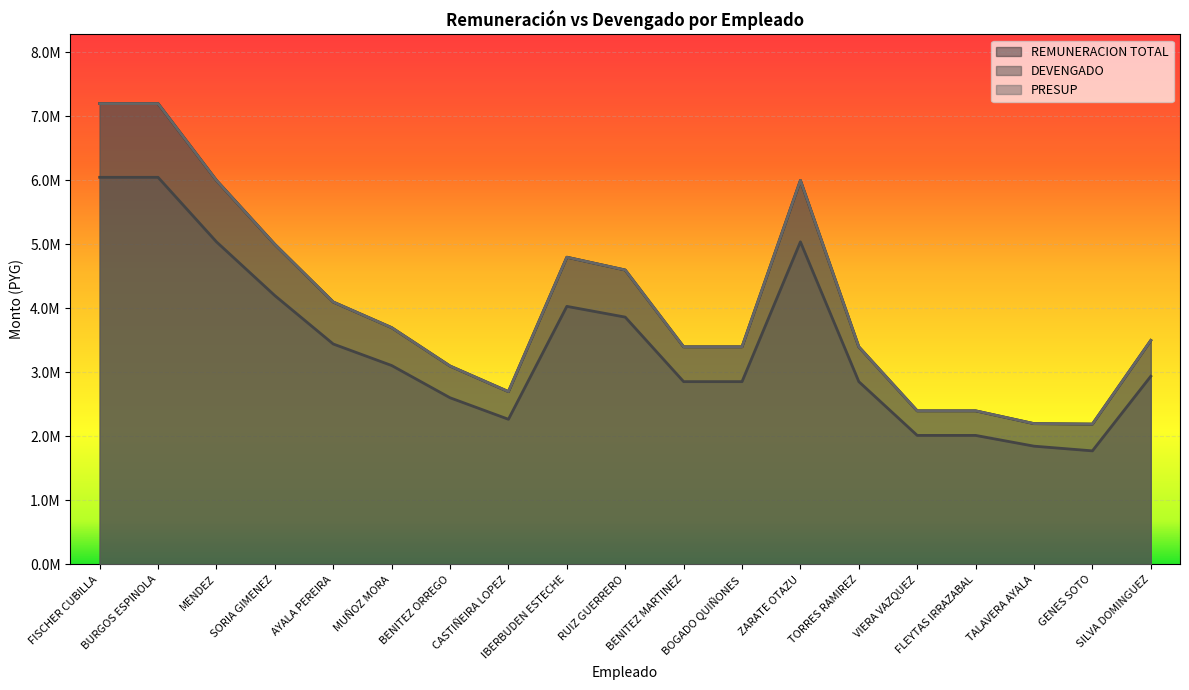

Rank the series by their maximum value, from highest to lowest.

REMUNERACION TOTAL, PRESUP, DEVENGADO